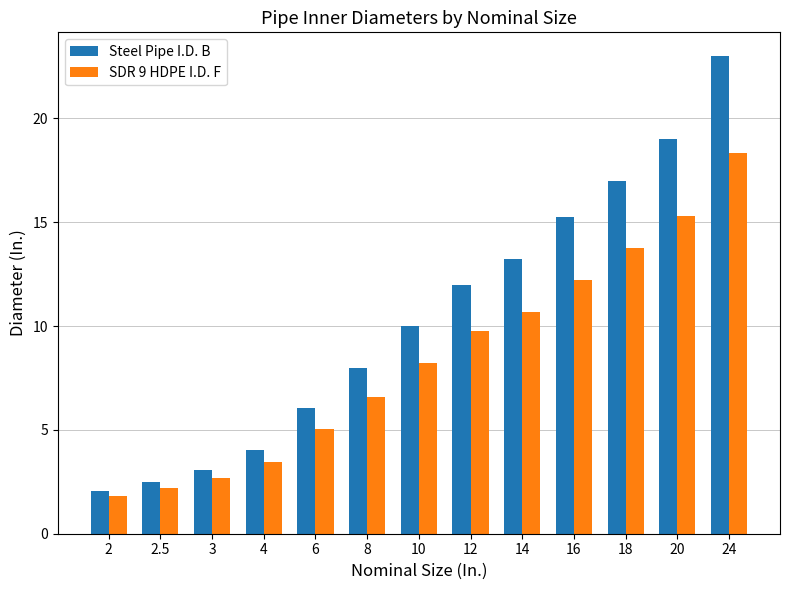

List the series in order of their peak value, highest first.

Steel Pipe I.D. B, SDR 9 HDPE I.D. F